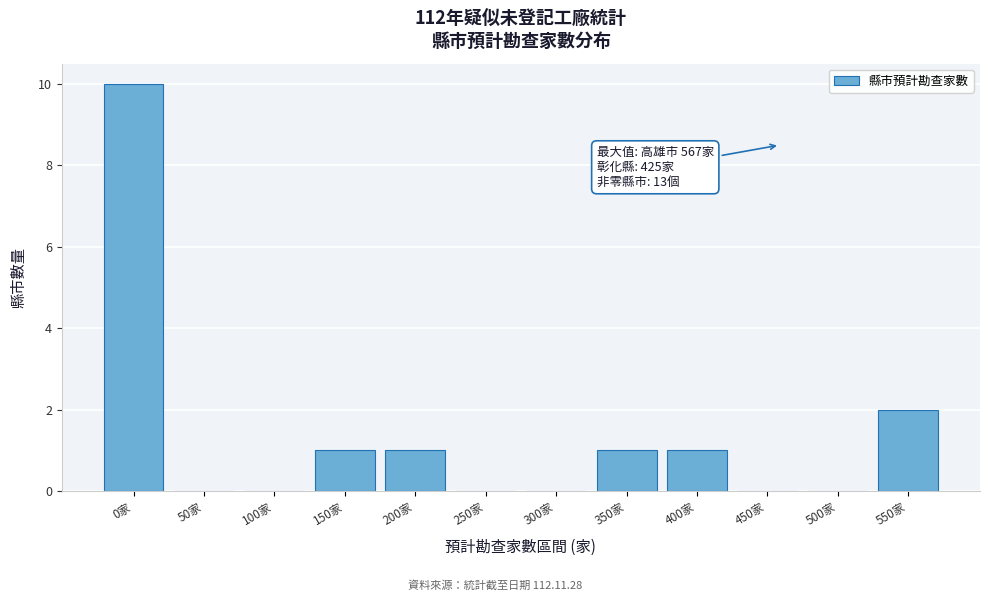

Reading right to left, list all the values displayed in this chart.

550家=2	500家=0	450家=0	400家=1	350家=1	300家=0	250家=0	200家=1	150家=1	100家=0	50家=0	0家=10